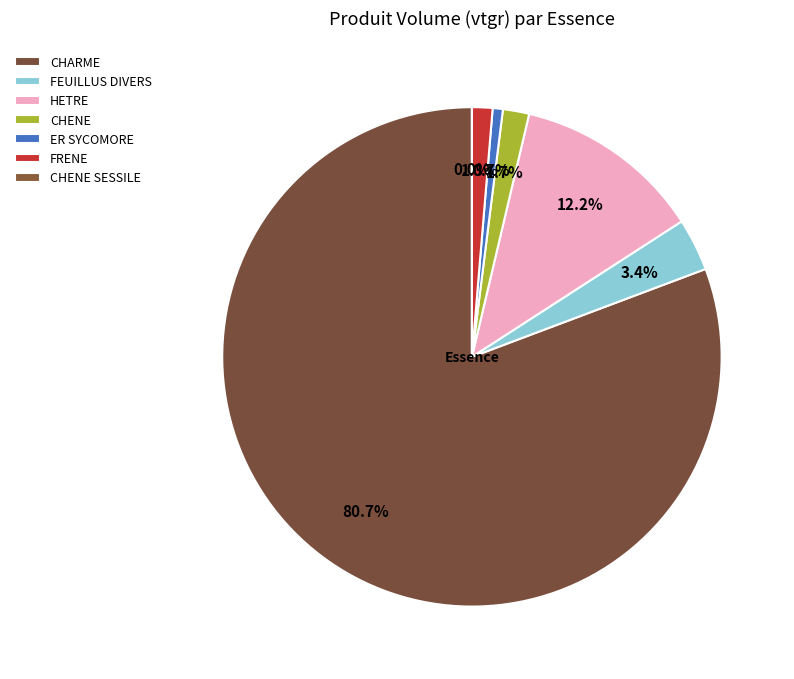

To the nearest percent, what is the difference between the HETRE and FEUILLUS DIVERS slice percentages?

9%